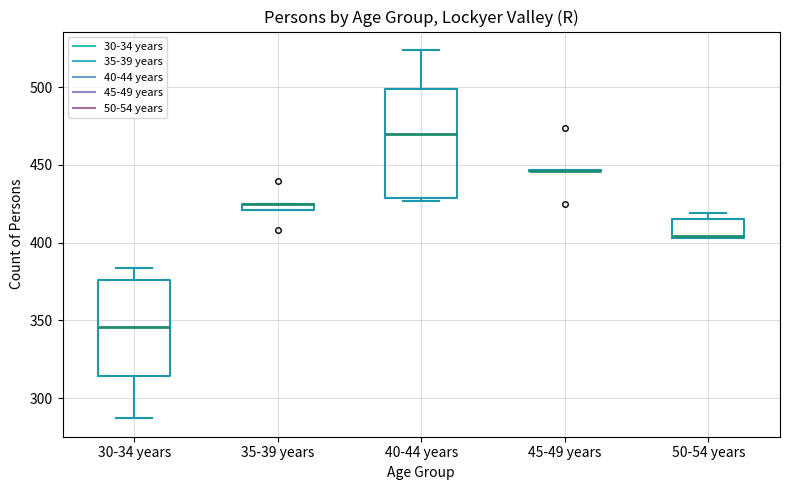

Where is the lower edge of the box for 30-34 years on the y-axis? The values are not printed on the chart, so give them approximately, as read against the axis.

315